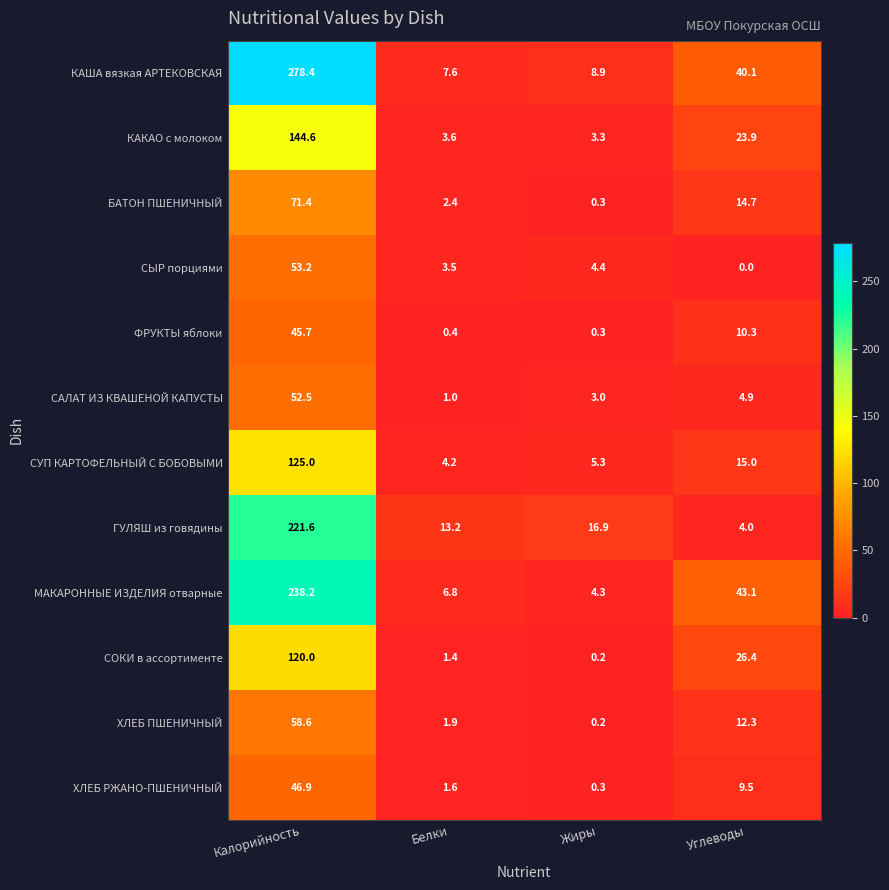

Which label corresponds to the largest value in the chart?

Калорийность